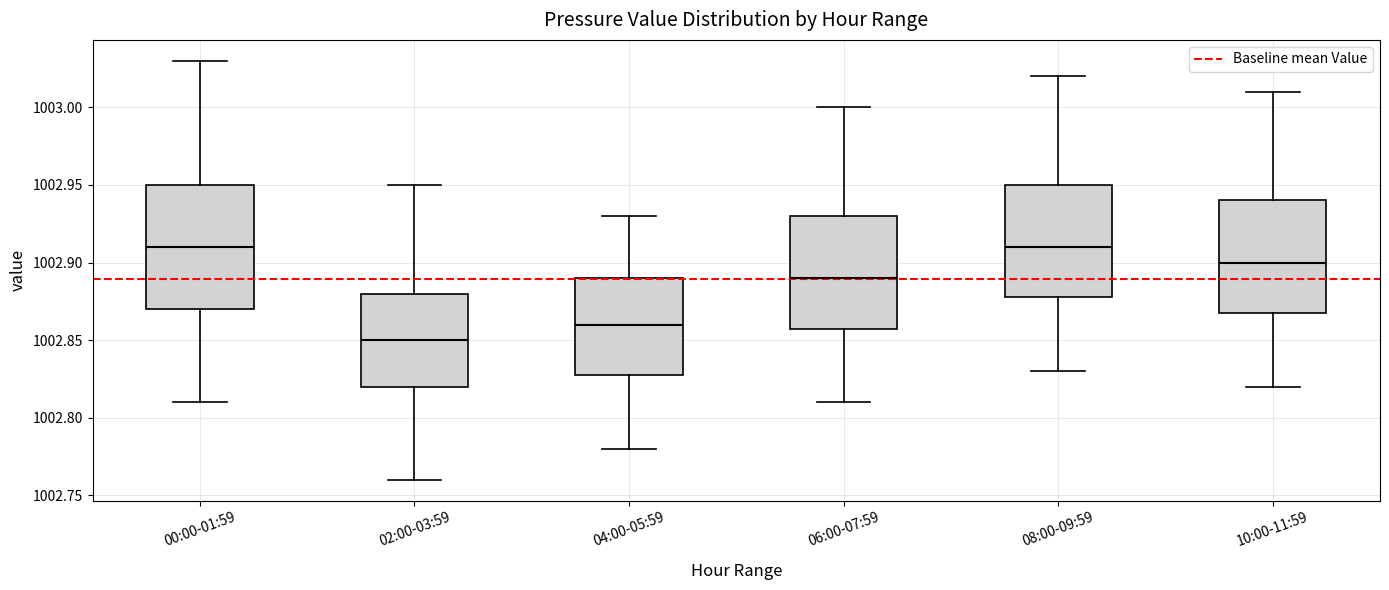

Reading left to right, read every box against the y-axis: the position of its median line, the range the box covers, and the ends of its whiskers. The values are not printed on the chart, so give them approximately, as read against the axis.

00:00-01:59: median 1002.91, box 1002.87 to 1002.95, whiskers 1002.81 to 1003.03
02:00-03:59: median 1002.85, box 1002.82 to 1002.88, whiskers 1002.76 to 1002.95
04:00-05:59: median 1002.86, box 1002.83 to 1002.89, whiskers 1002.78 to 1002.93
06:00-07:59: median 1002.89, box 1002.86 to 1002.93, whiskers 1002.81 to 1003.00
08:00-09:59: median 1002.91, box 1002.88 to 1002.95, whiskers 1002.83 to 1003.02
10:00-11:59: median 1002.90, box 1002.87 to 1002.94, whiskers 1002.82 to 1003.01